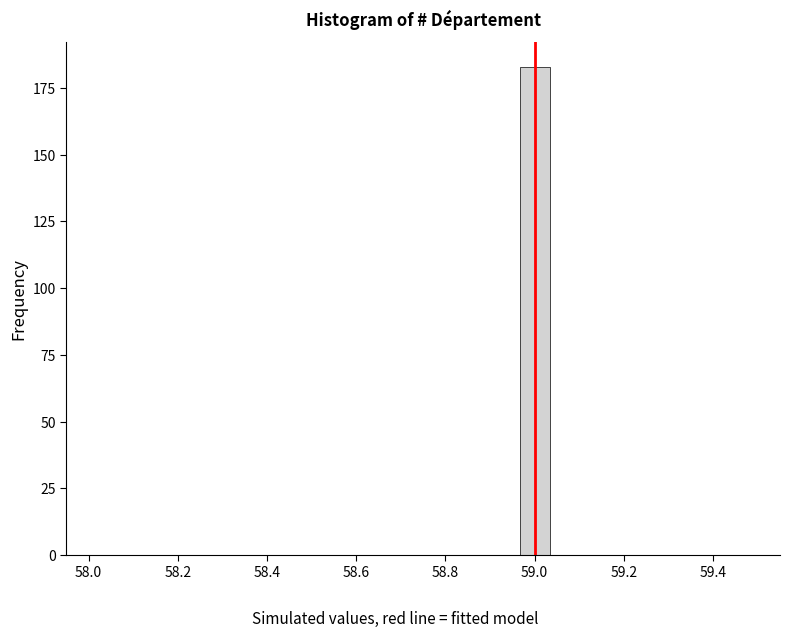

Read against the x-axis, roughly where is the centre of the tallest bar?

59.00